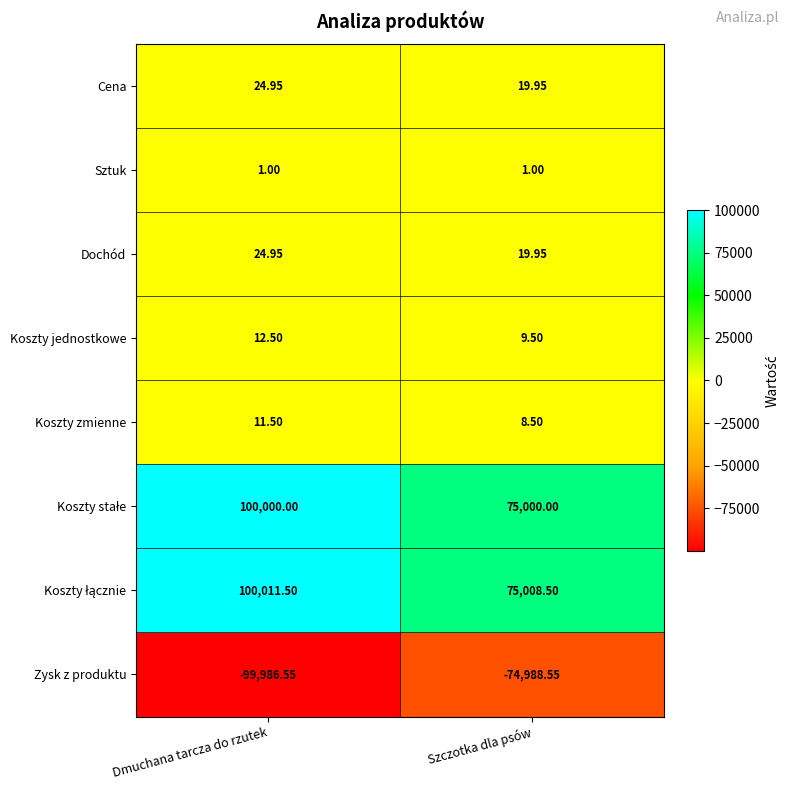

Which label corresponds to the smallest value in the chart?

Dmuchana tarcza do rzutek